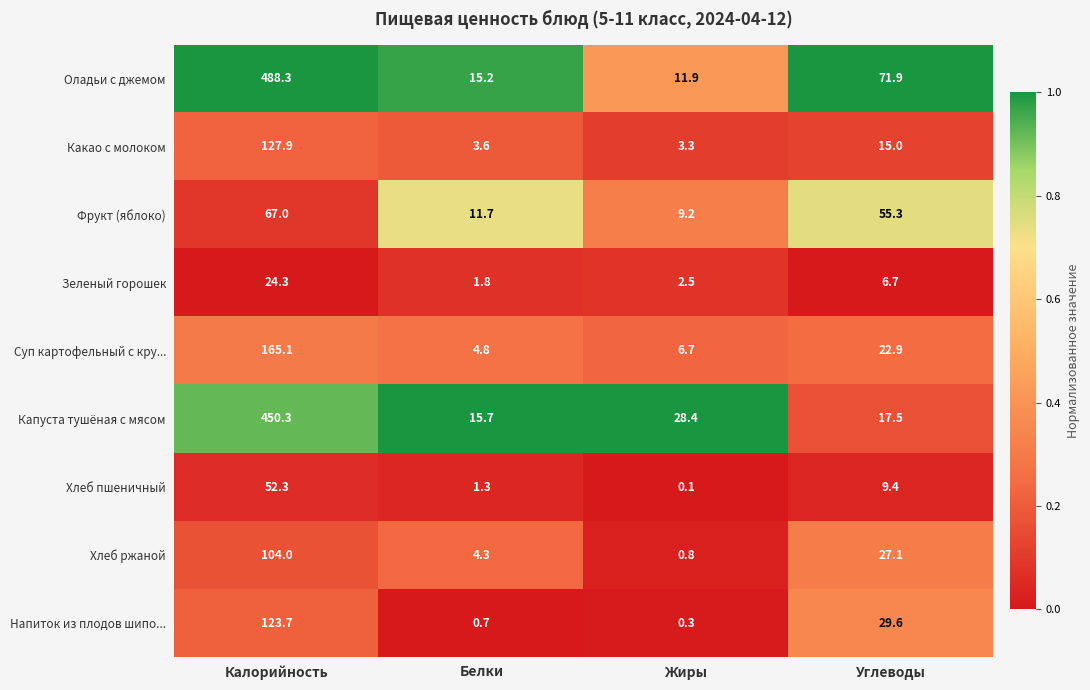

How many series are shown in this chart?

9